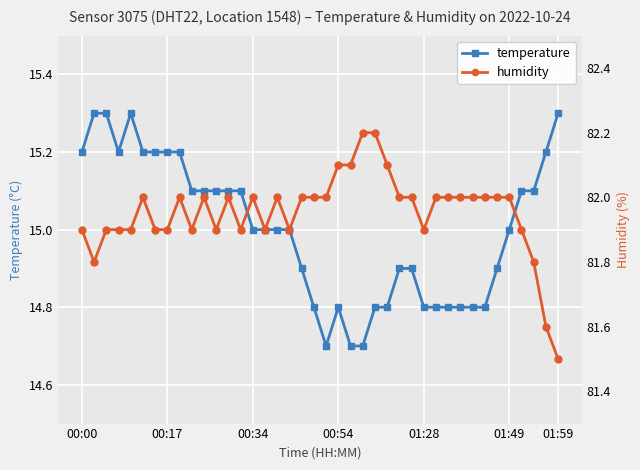

What is the spread (max minus min) of values at 12?

66.9